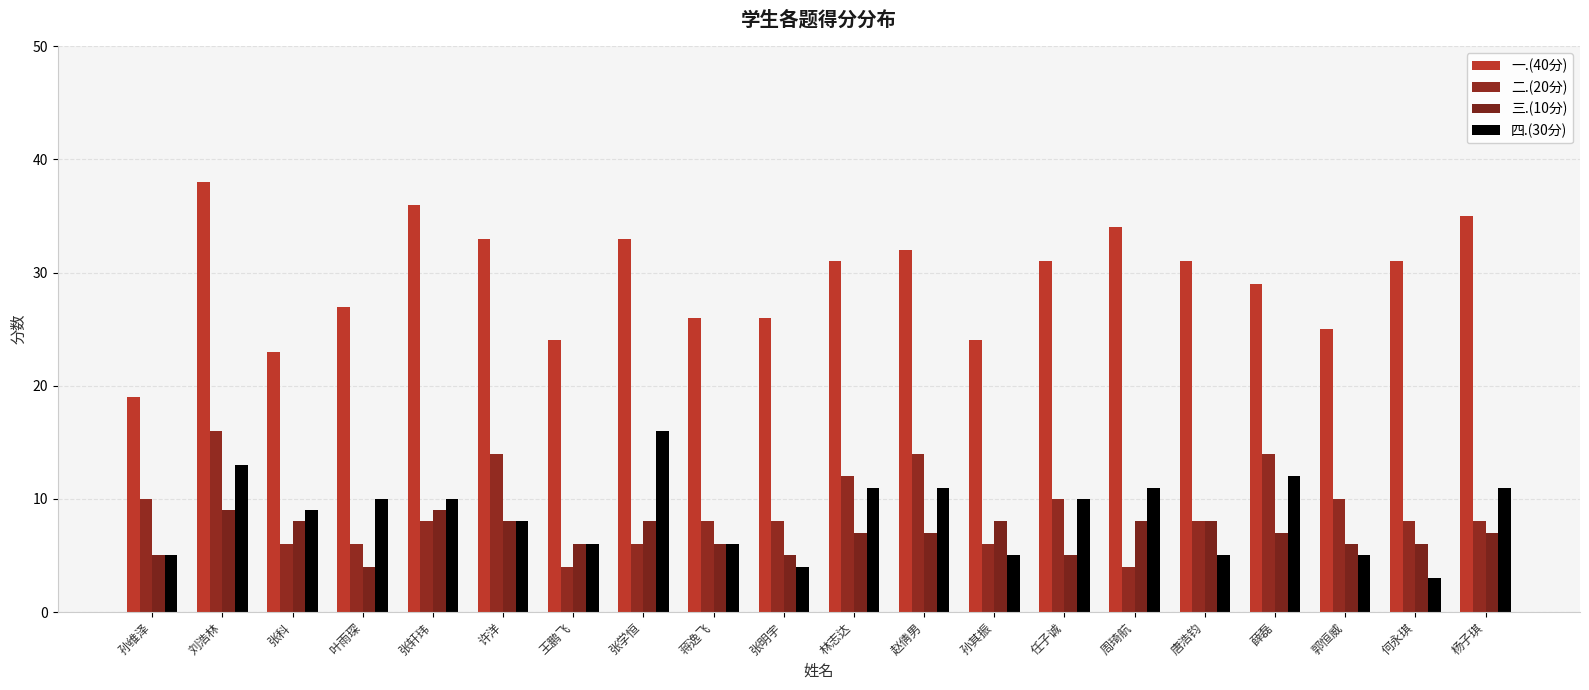

The value of 一.(40分) at 叶雨琛 is 16. True or false?

False